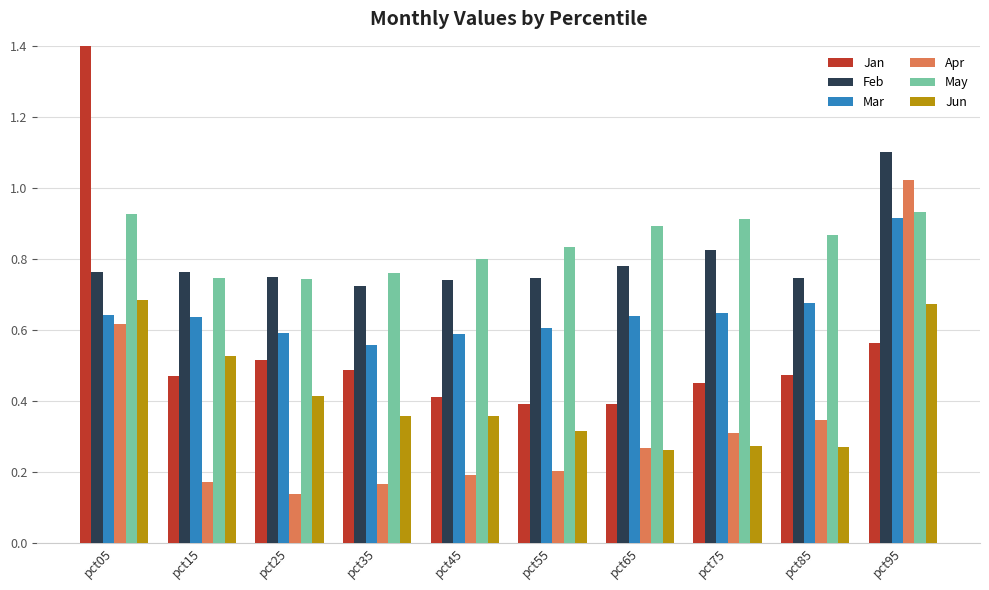

Which category has the highest value in the Apr series?

pct95